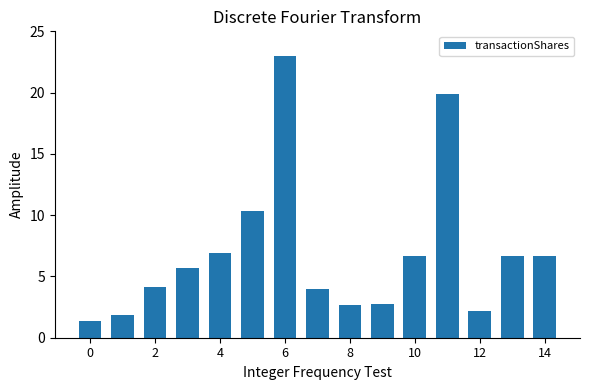

What is the smallest value displayed?

1.4